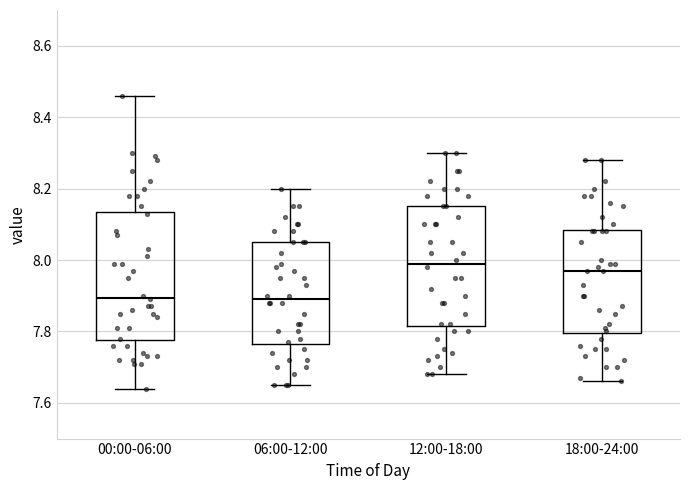

Where is the upper edge of the box for 00:00-06:00 on the y-axis? The values are not printed on the chart, so give them approximately, as read against the axis.

8.14